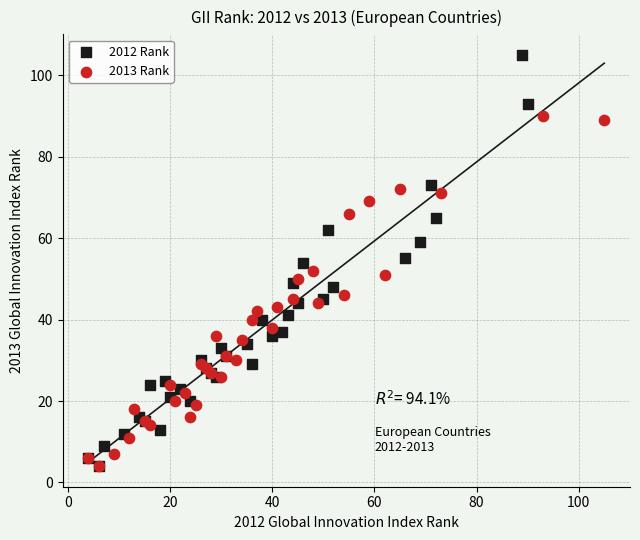

What are all the series names shown in the legend?

2012 Rank, 2013 Rank